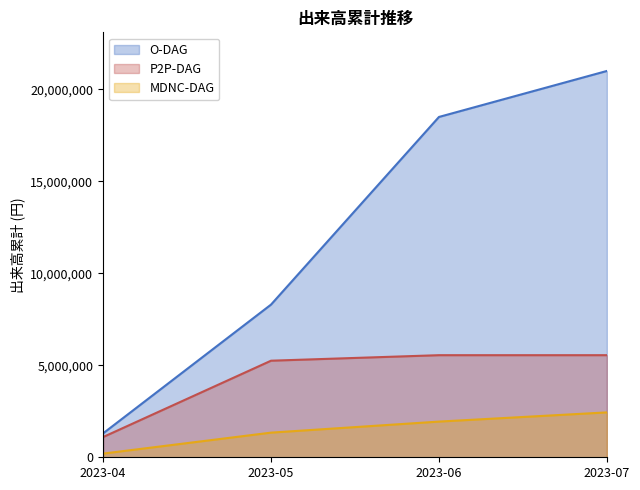

Rank the series by their maximum value, from lowest to highest.

MDNC-DAG, P2P-DAG, O-DAG